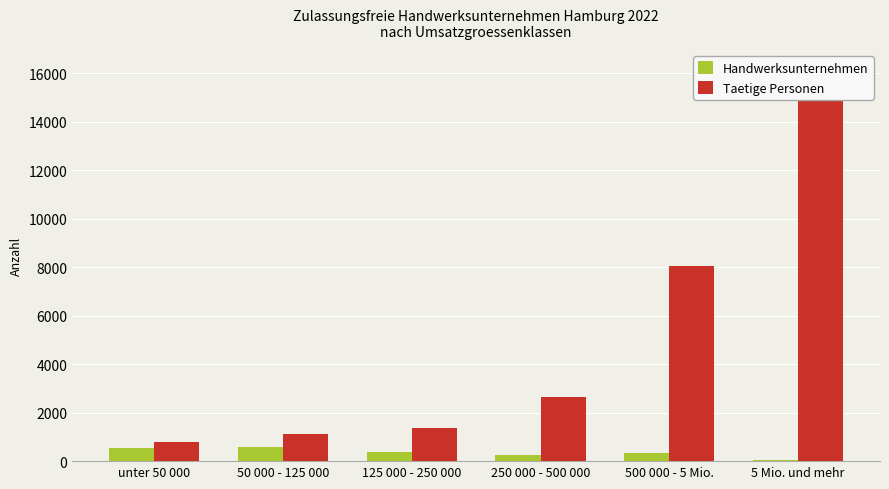

What is the smallest value displayed?

46